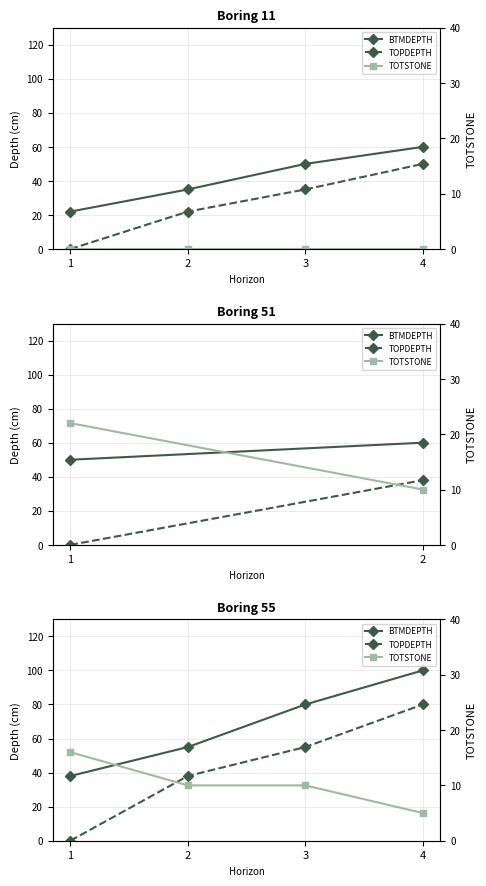

Rank the series at 3 from lowest to highest value.

TOTSTONE, TOPDEPTH, BTMDEPTH